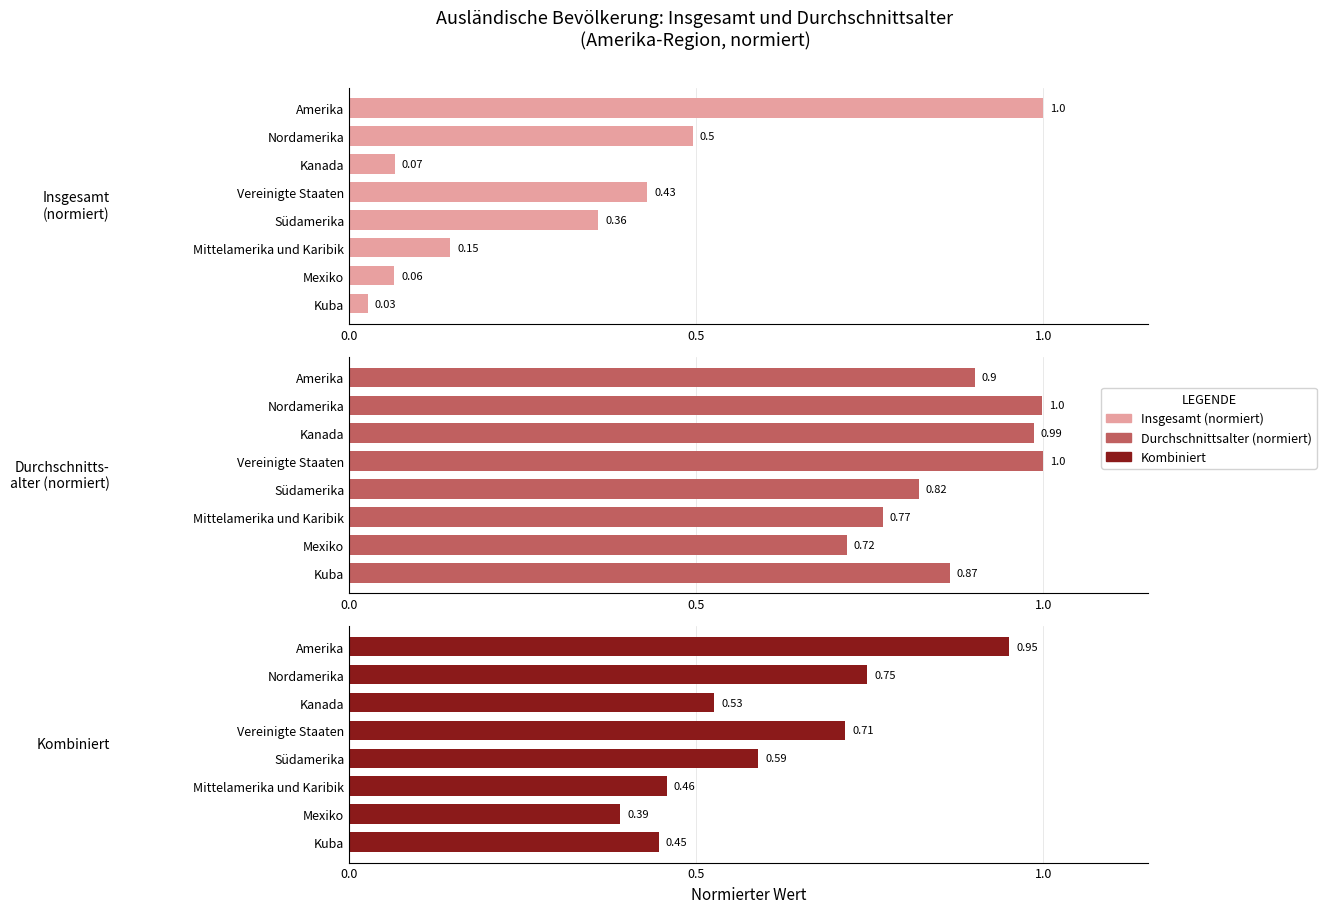

Rank the series by their average value, from highest to lowest.

Durchschnittsalter (normiert), Kombiniert, Insgesamt (normiert)